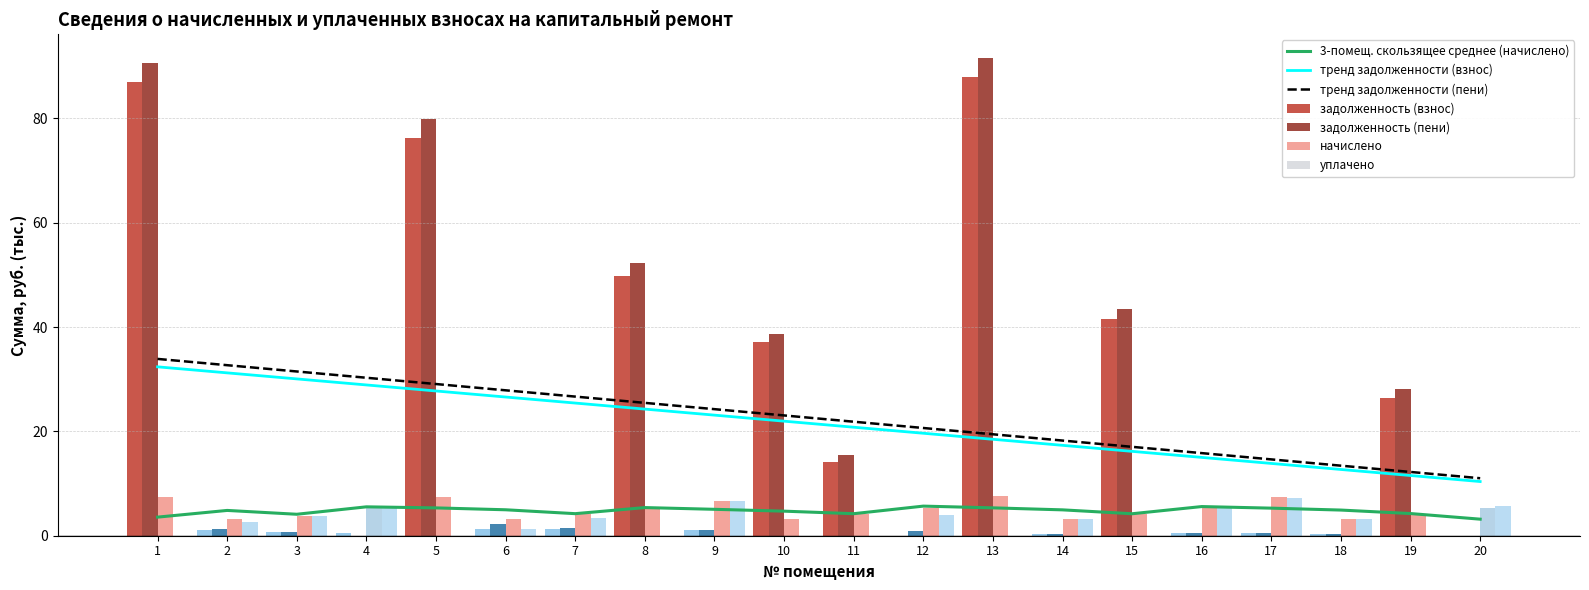

Reading left to right, transcribe all the data shown in this chart.

задолженность (взнос): 1=87.0	2=1.0	3=0.6	4=0.4	5=76.2	6=1.4	7=1.3	8=49.9	9=1.1	10=37.1	11=14.1	12=0.0	13=87.9	14=0.3	15=41.6	16=0.4	17=0.6	18=0.3	19=26.4	20=0.0
задолженность (пени): 1=90.6	2=1.2	3=0.6	4=0.0	5=79.9	6=2.2	7=1.6	8=52.2	9=1.1	10=38.6	11=15.5	12=0.9	13=91.5	14=0.3	15=43.5	16=0.4	17=0.6	18=0.3	19=28.1	20=0.0
начислено: 1=7.5	2=3.2	3=3.9	4=5.3	5=7.5	6=3.2	7=4.2	8=5.3	9=6.7	10=3.2	11=4.2	12=5.3	13=7.5	14=3.2	15=4.1	16=5.3	17=7.3	18=3.2	19=4.2	20=5.3
уплачено: 1=0.0	2=2.6	3=3.8	4=5.7	5=0.0	6=1.3	7=3.3	8=0.0	9=6.7	10=0.0	11=0.0	12=4.0	13=0.0	14=3.2	15=0.0	16=5.3	17=7.3	18=3.1	19=0.0	20=5.7